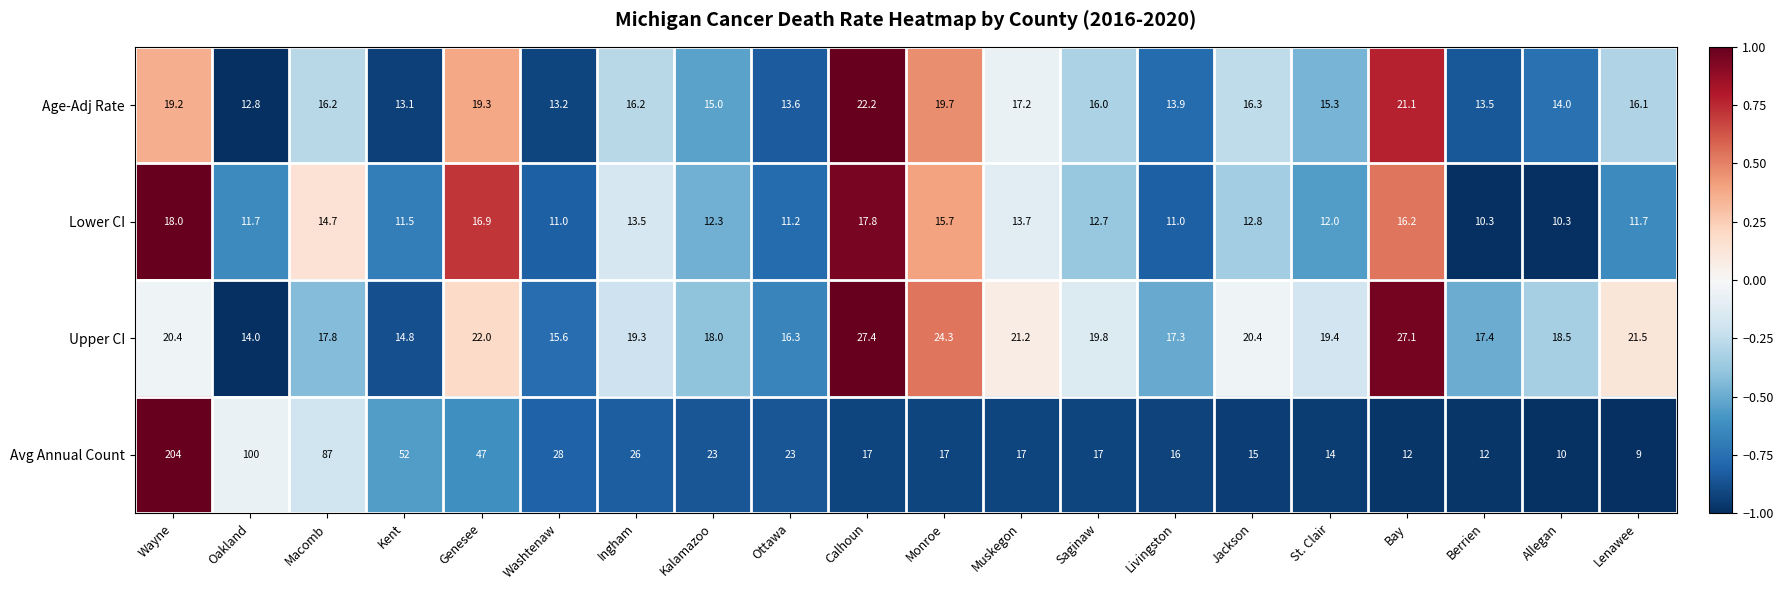

Which series has the largest range (max minus min)?

Avg Annual Count